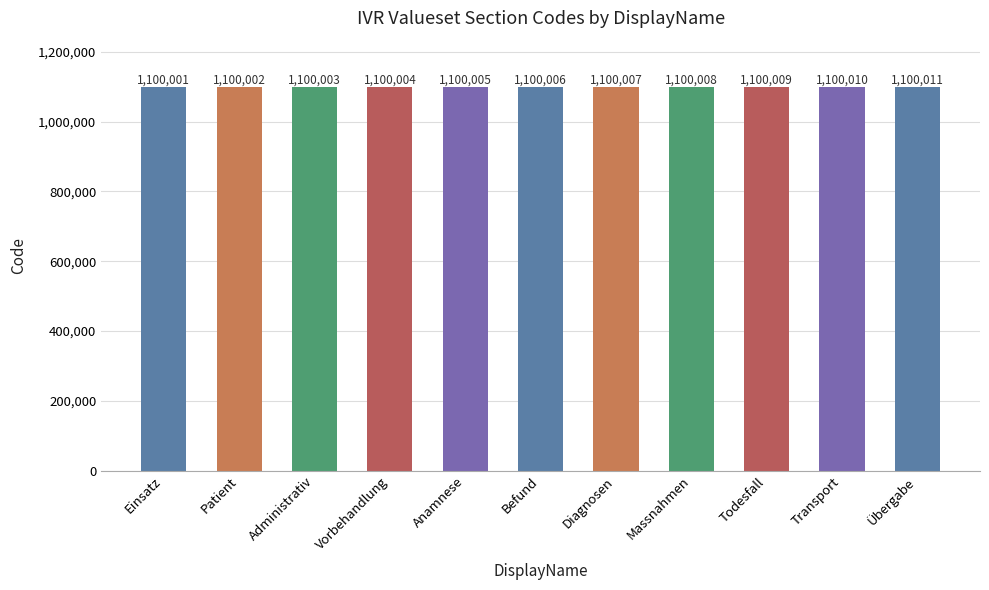

What is the label of the 6th bar from the left?

Befund